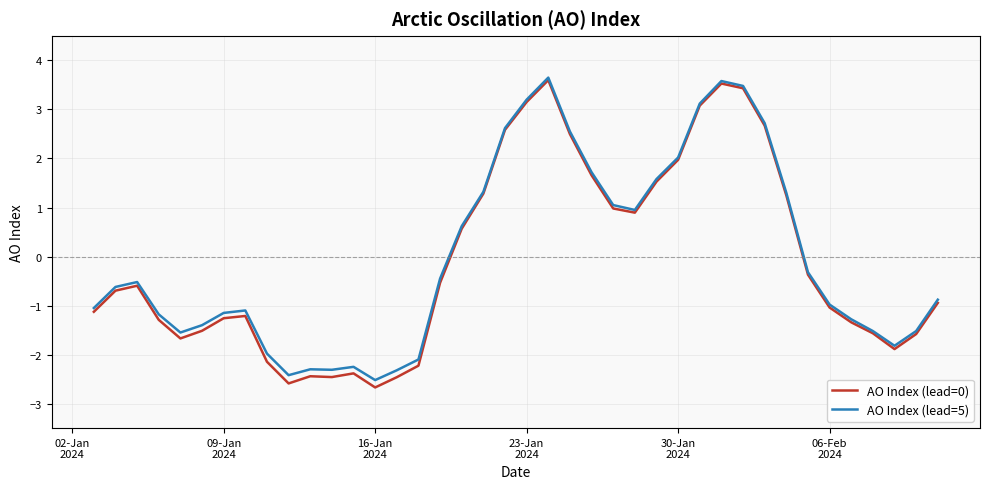

What is the minimum value shown in the chart?

-2.7